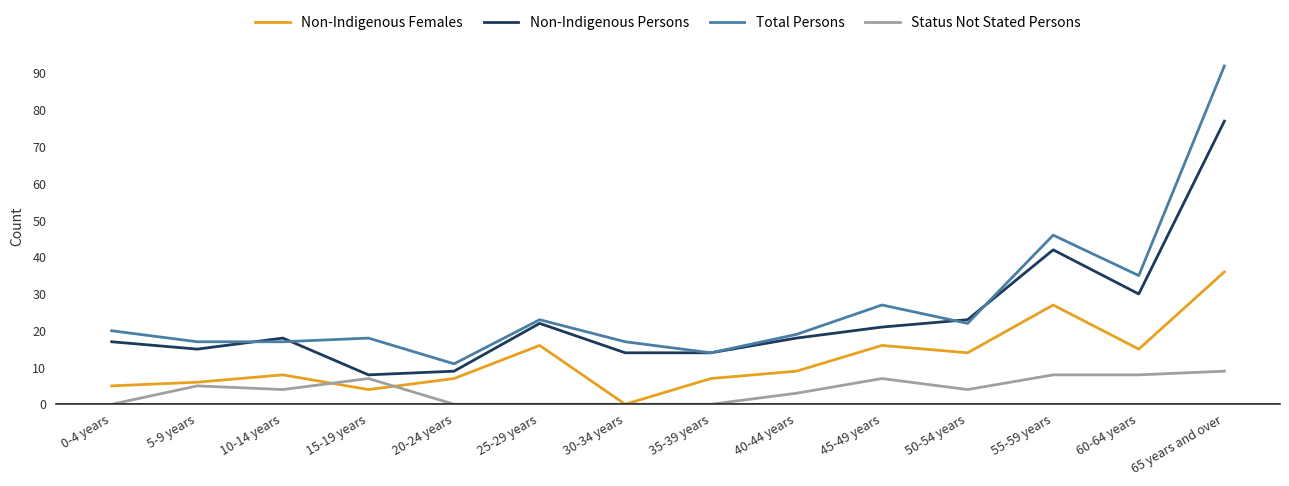

The value of Total Persons at 40-44 years is 5. True or false?

False